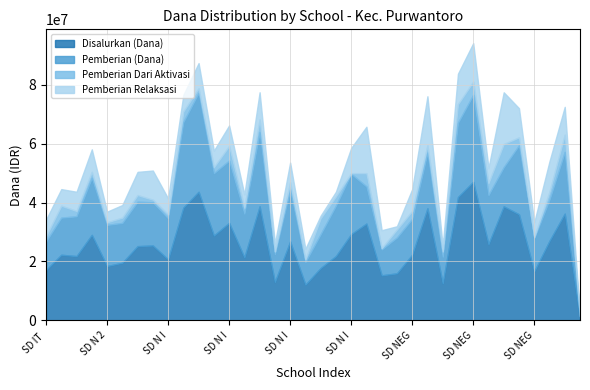

How many lines are shown in the chart?

4